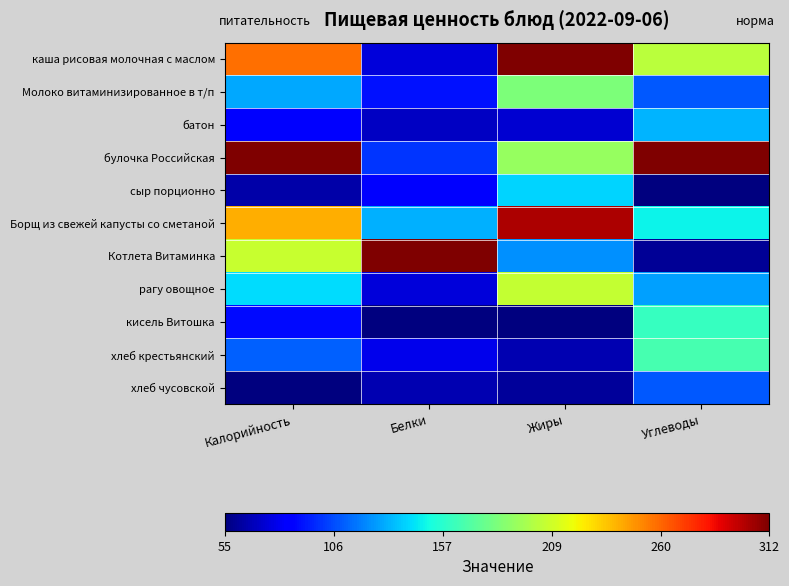

Which series has the largest total across all categories?

булочка Российская